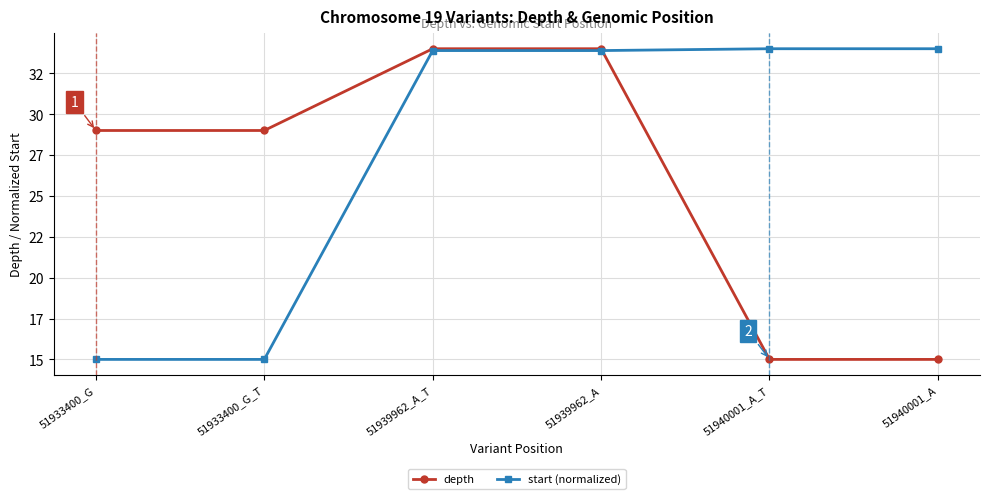

True or false: depth and start (normalized) cross at least once.

True